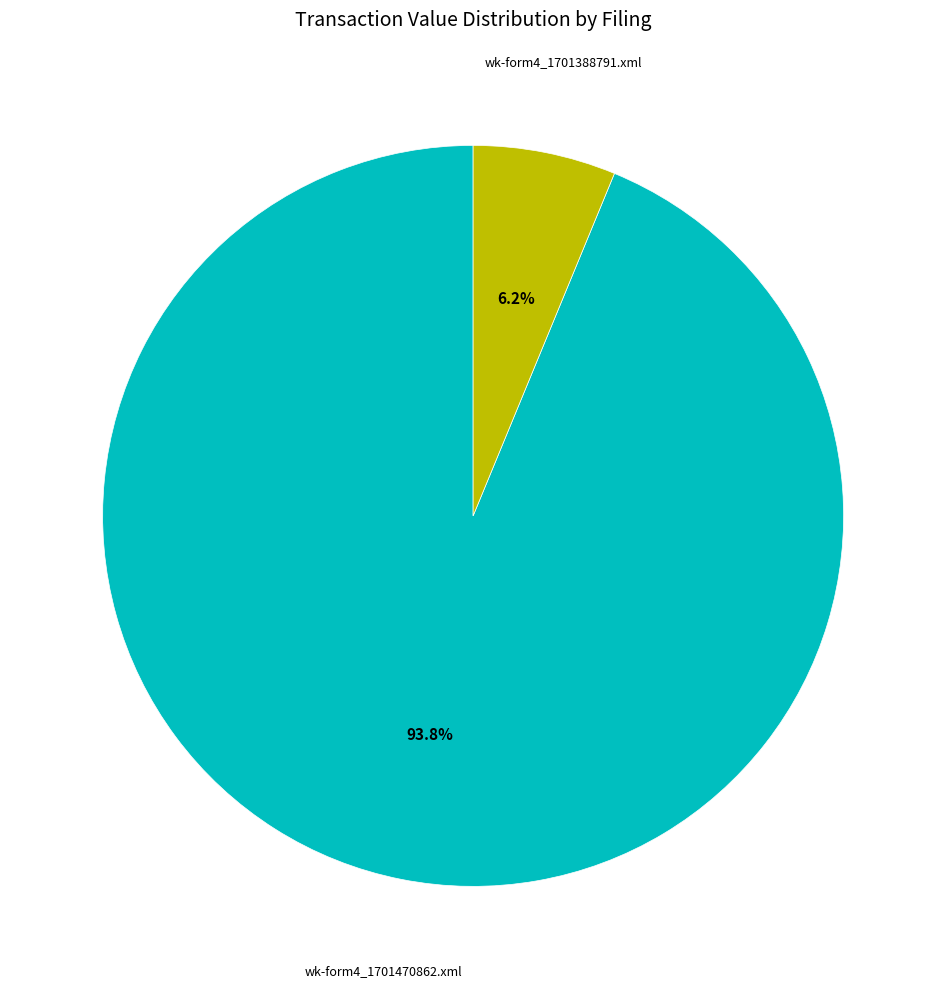

What percentage is the wk-form4_1701470862.xml slice, to the nearest percent?

94%